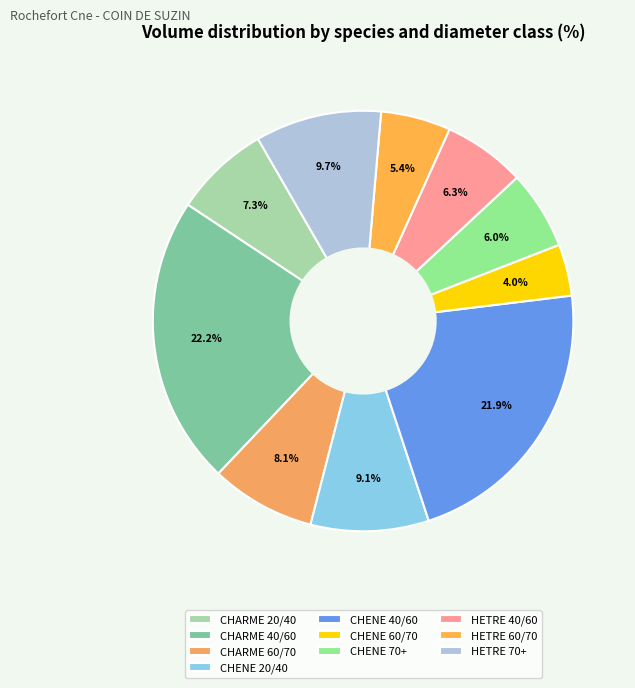

What is the total percentage of CHENE 70+ and CHENE 60/70?

10.0%